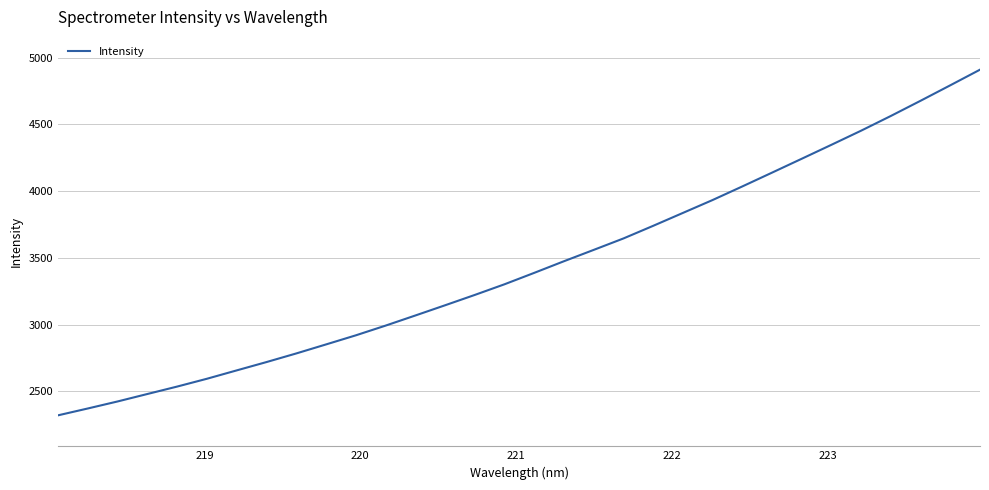

How many lines are shown in the chart?

1